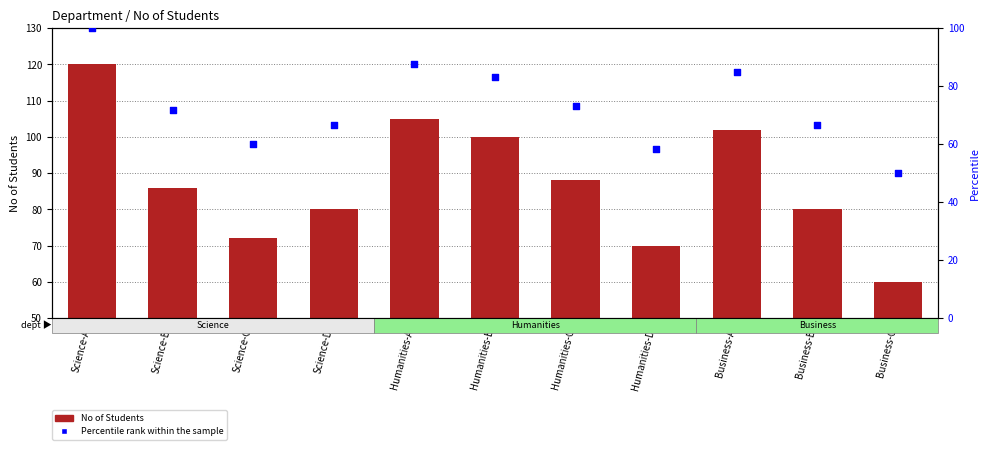

Which series has the widest spread of Y values?

No of Students